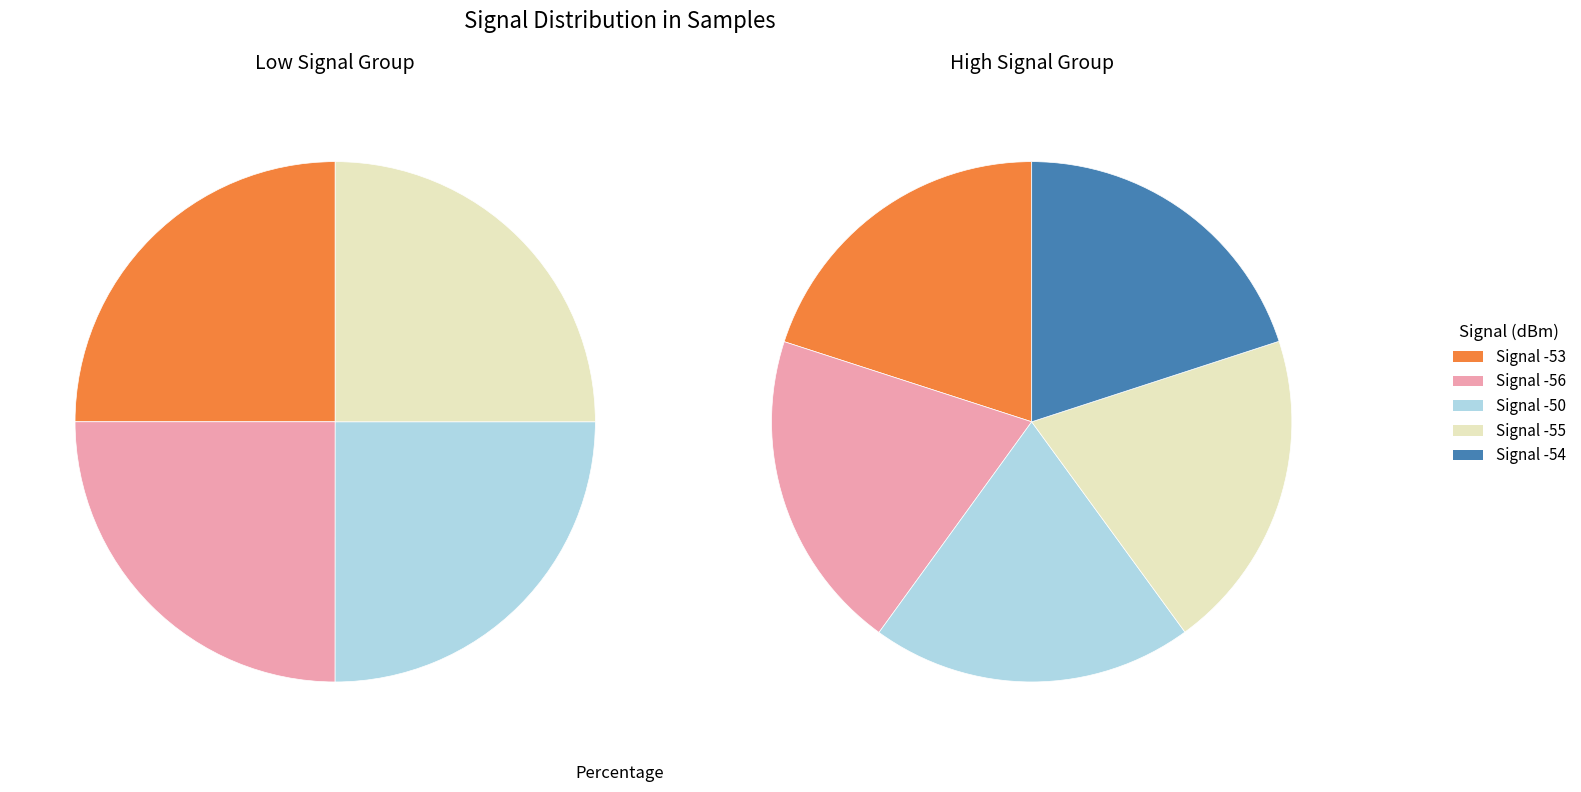

How many slices are in this pie chart?

9